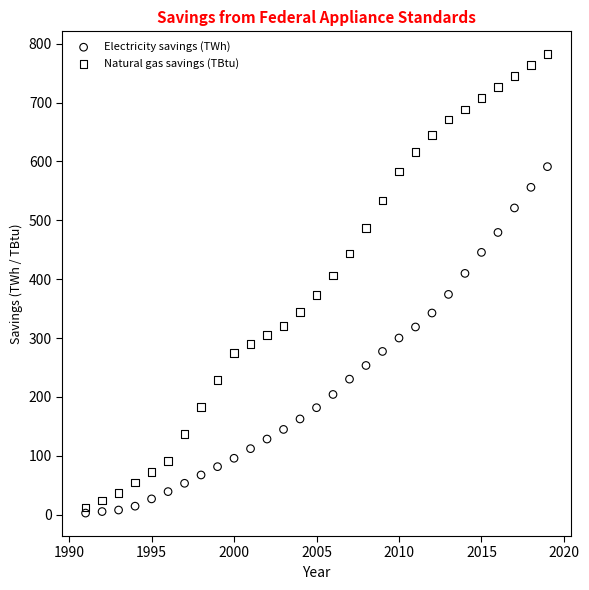

What is the X range (max minus min) for the scatter plot?

28.0